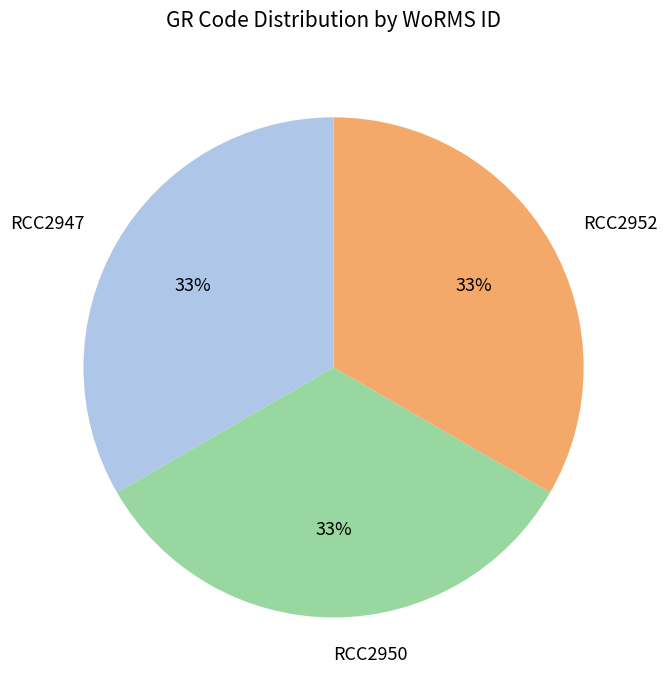

Count the number of slices in the pie.

3